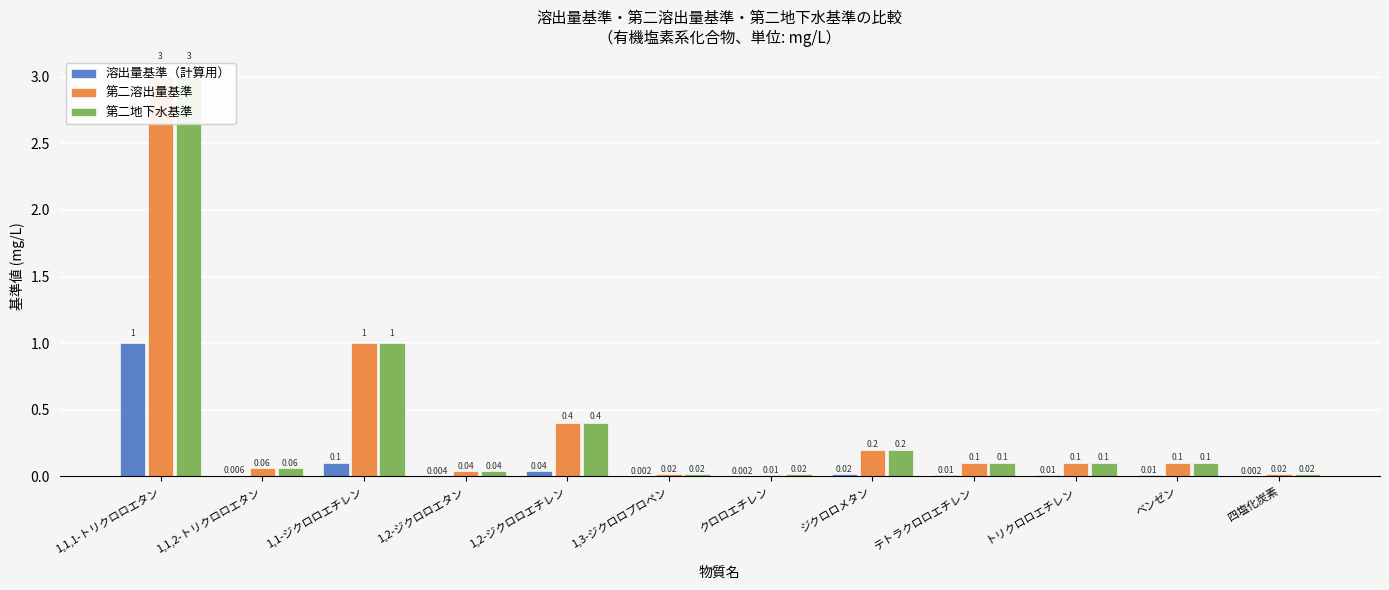

What is the label of the 4th bar from the left?

1,2-ジクロロエタン